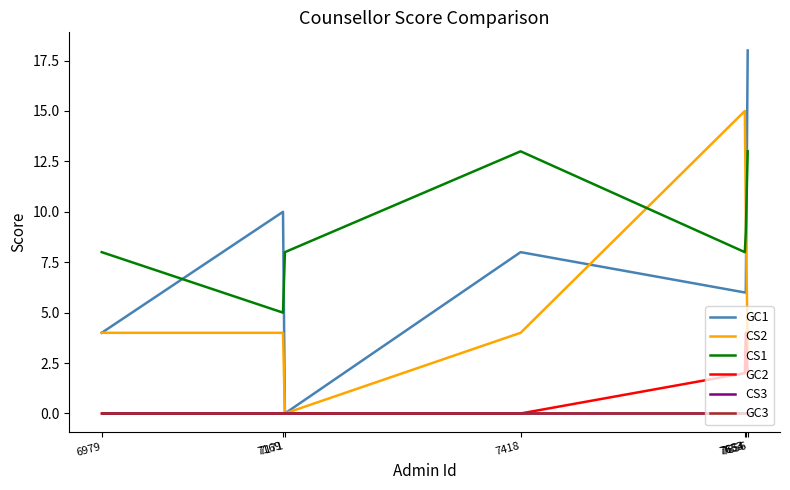

Between 6979 and 7418, which series saw the biggest shift?

CS1